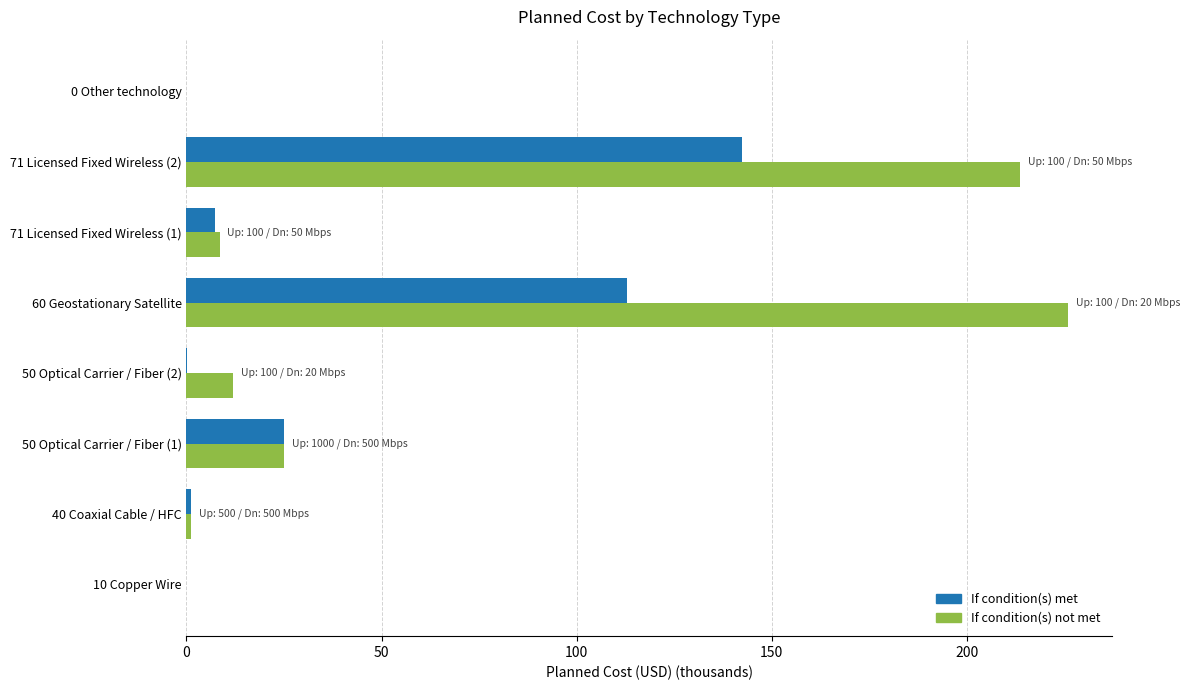

Count the number of data series in this chart.

2